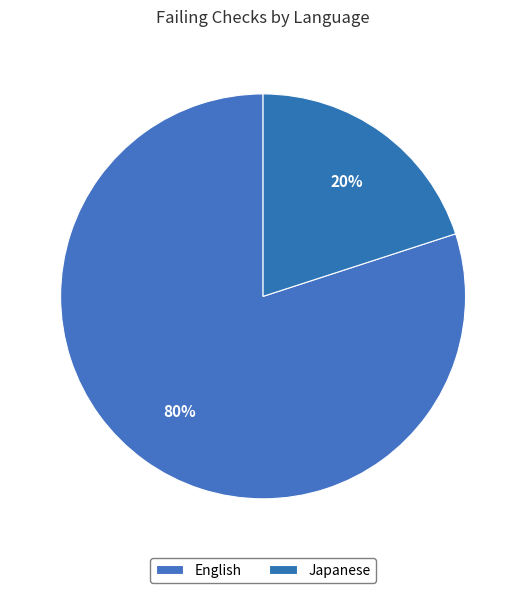

To the nearest percent, what is the difference between the largest and smallest slice percentages?

60%